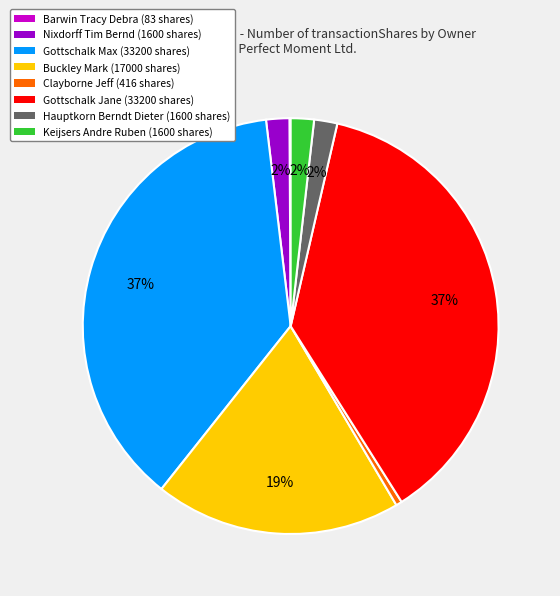

Between Clayborne Jeff (416 shares) and Nixdorff Tim Bernd (1600 shares), which is larger?

Nixdorff Tim Bernd (1600 shares)